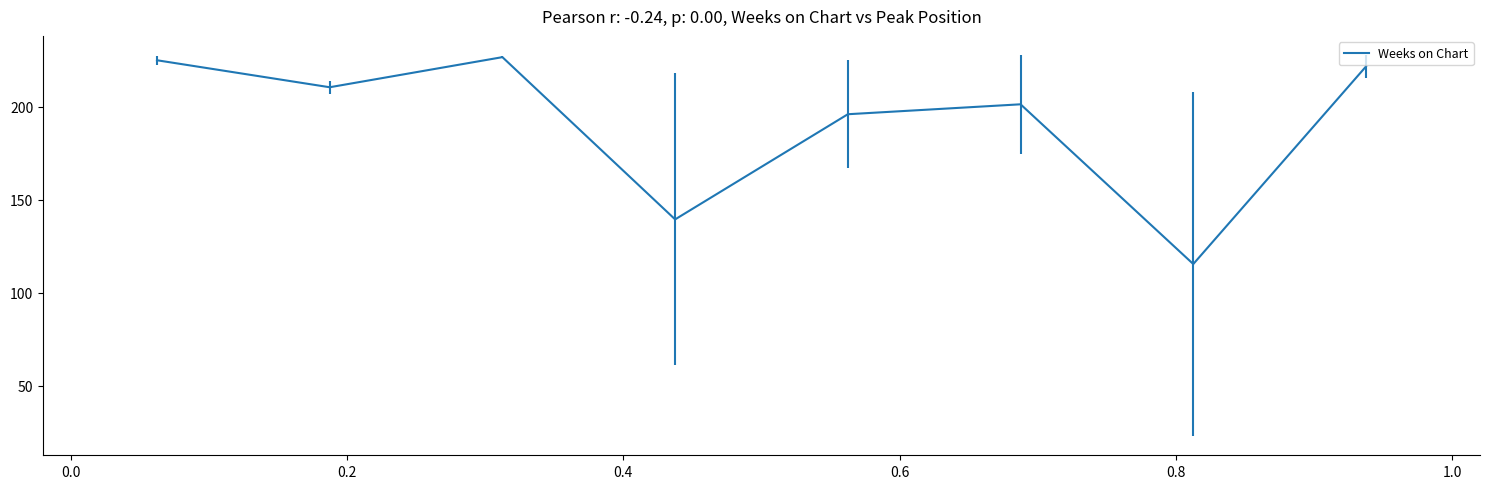

What is the average value?

192.0